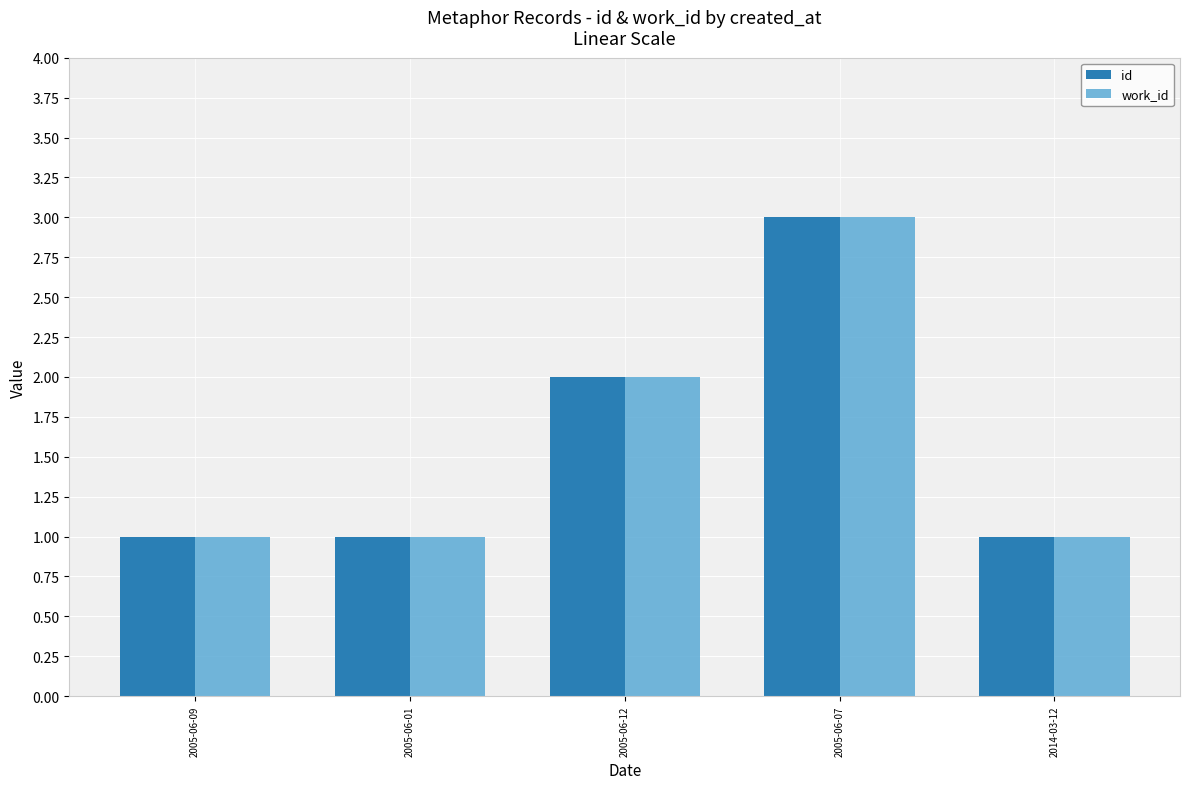

What is the total value across all series at 2005-06-01?

2